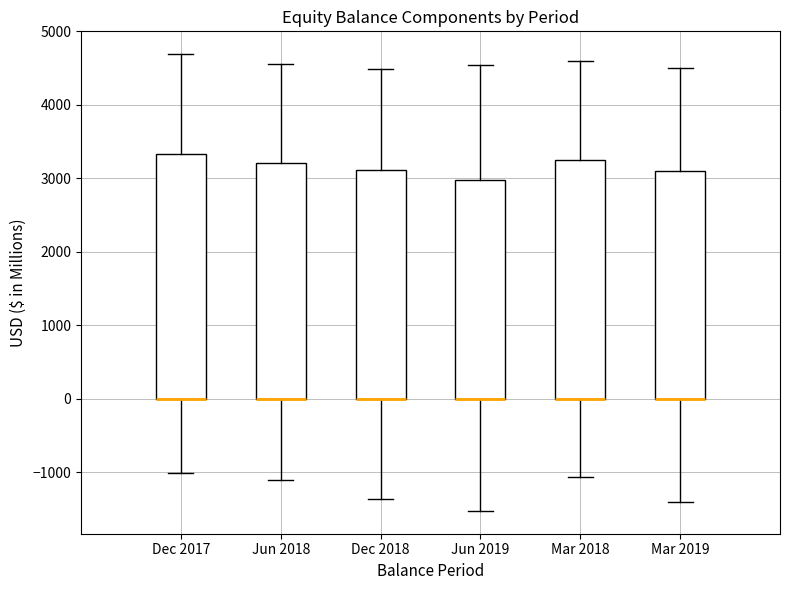

Reading left to right, read every box against the y-axis: the position of its median line, the range the box covers, and the ends of its whiskers. The values are not printed on the chart, so give them approximately, as read against the axis.

Dec 2017: median 0 (drawn on the box's lower edge), box 0 to 3300, whiskers -1000 to 4700
Jun 2018: median 0 (drawn on the box's lower edge), box 0 to 3200, whiskers -1100 to 4600
Dec 2018: median 0 (drawn on the box's lower edge), box 0 to 3100, whiskers -1400 to 4500
Jun 2019: median 0 (drawn on the box's lower edge), box 0 to 3000, whiskers -1500 to 4500
Mar 2018: median 0 (drawn on the box's lower edge), box 0 to 3200, whiskers -1100 to 4600
Mar 2019: median 0 (drawn on the box's lower edge), box 0 to 3100, whiskers -1400 to 4500